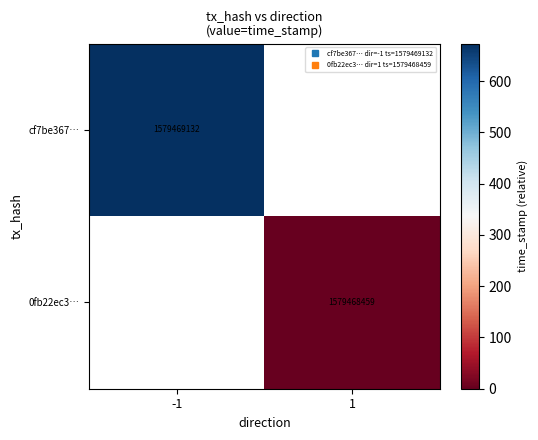

Count the number of categories in the chart.

2